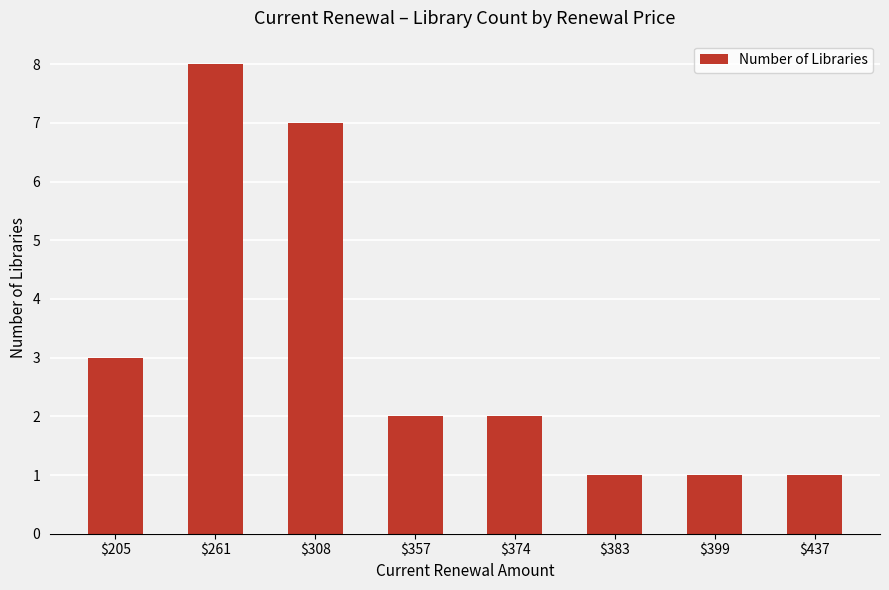

Approximately how many times larger is the value at $399 compared to $205?

0.3